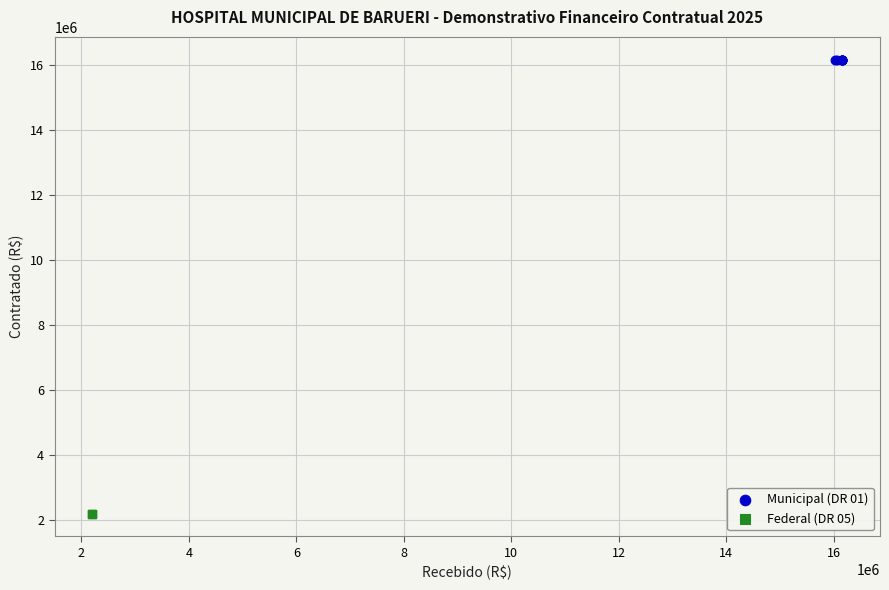

Which series reaches the maximum Y coordinate?

Municipal (DR 01)